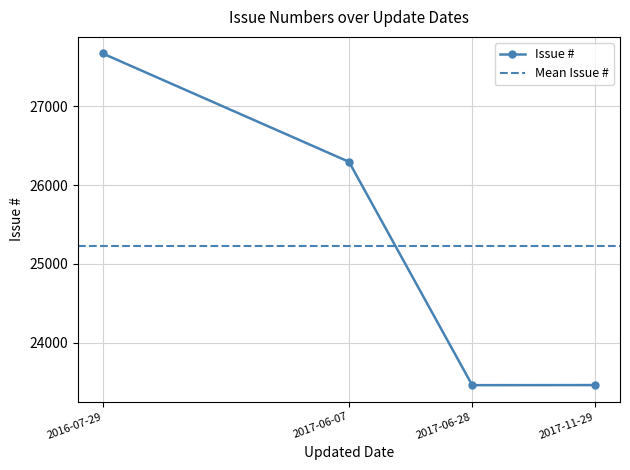

What is the label of the 4th point from the left?

2017-11-29